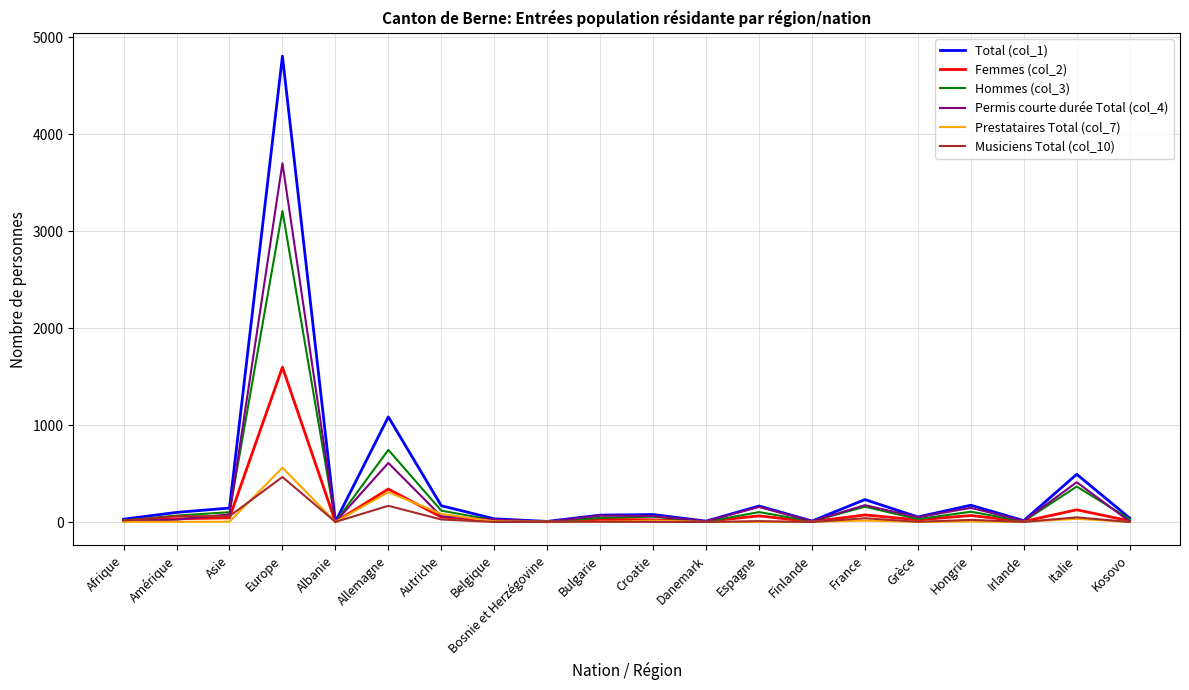

At which category is the sum across all series the highest?

Europe